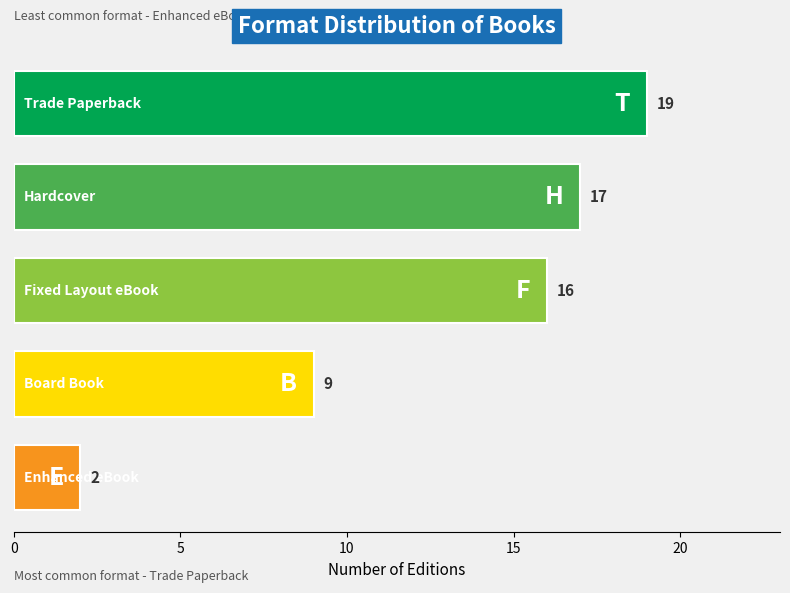

How many categories are shown in the chart?

5